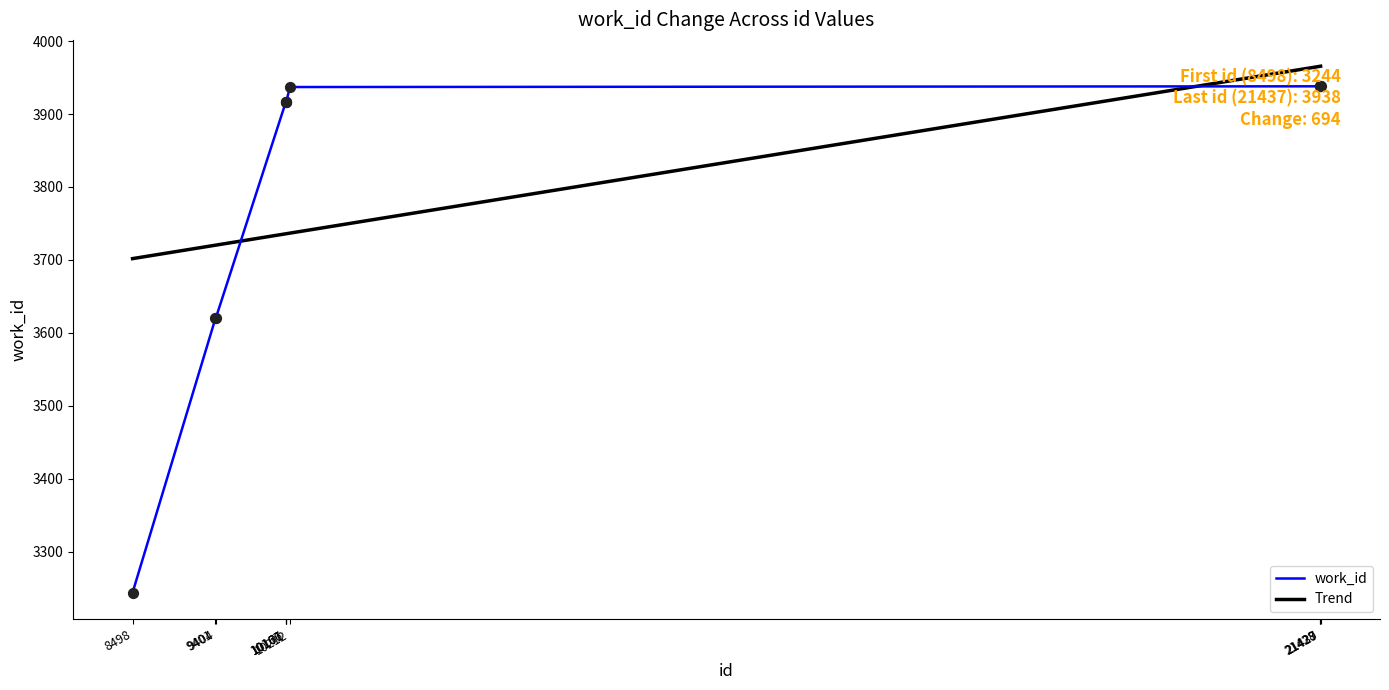

What is the ratio of the value at 21428 to the value at 10166?

1.0